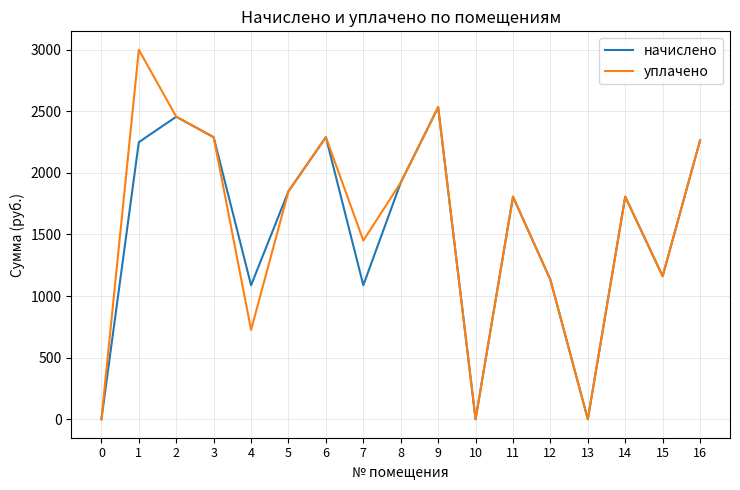

What is the difference between the second highest and minimum values in the уплачено series?

2533.0